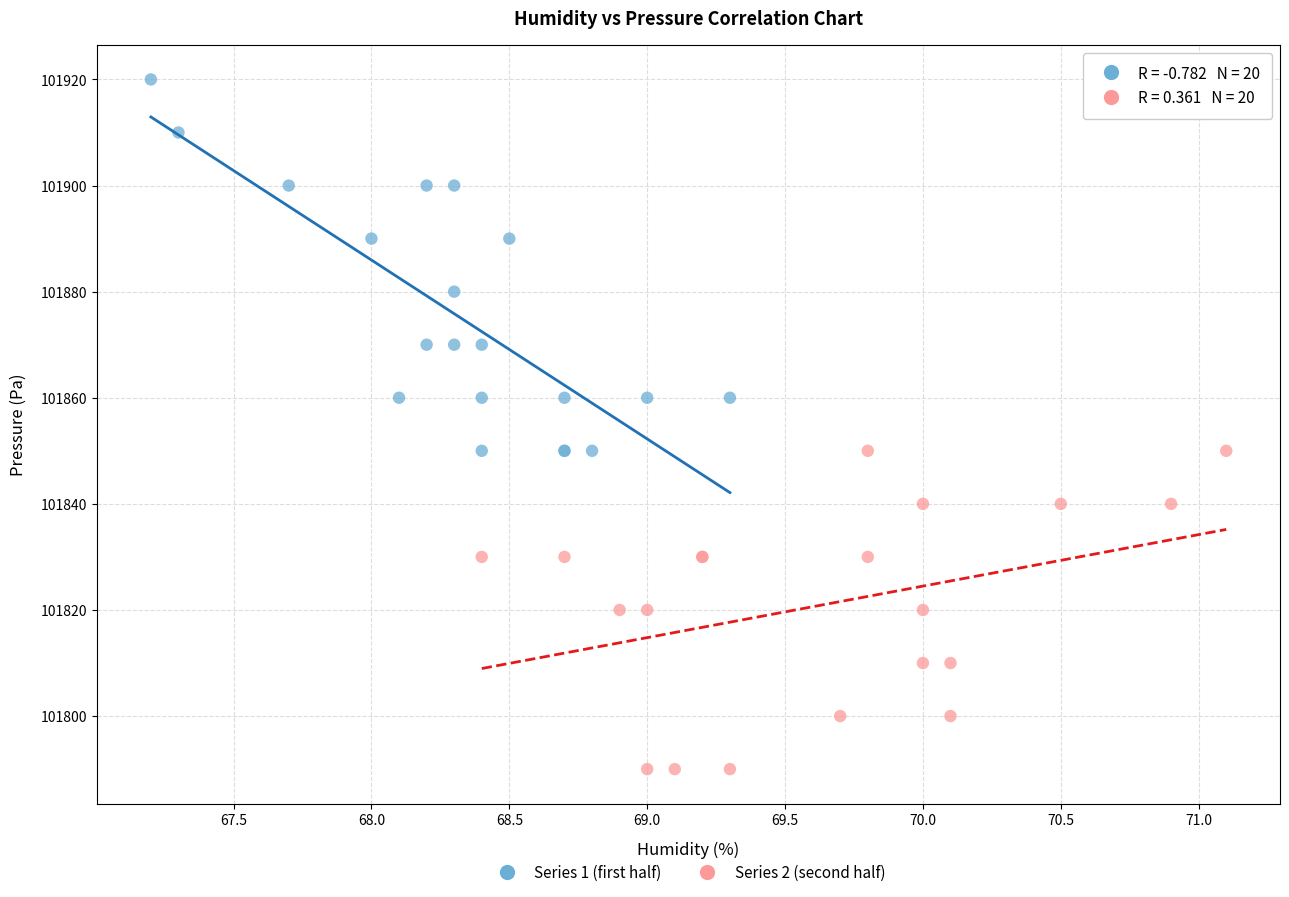

Which series has the widest spread of Y values?

Series 1 (first half)